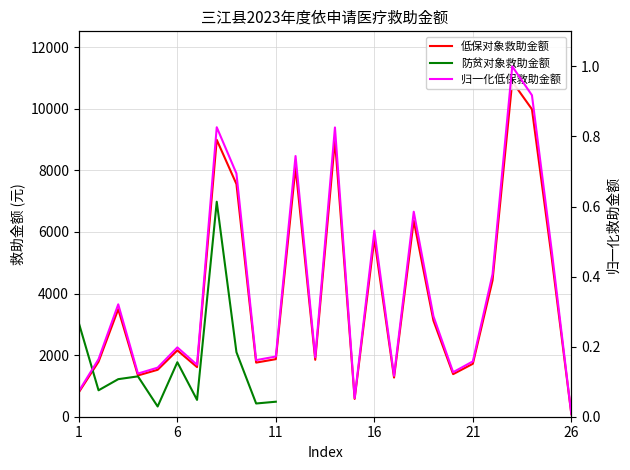

List the series in order of their overall mean, highest first.

低保对象救助金额, 防贫对象救助金额, 归一化低保救助金额